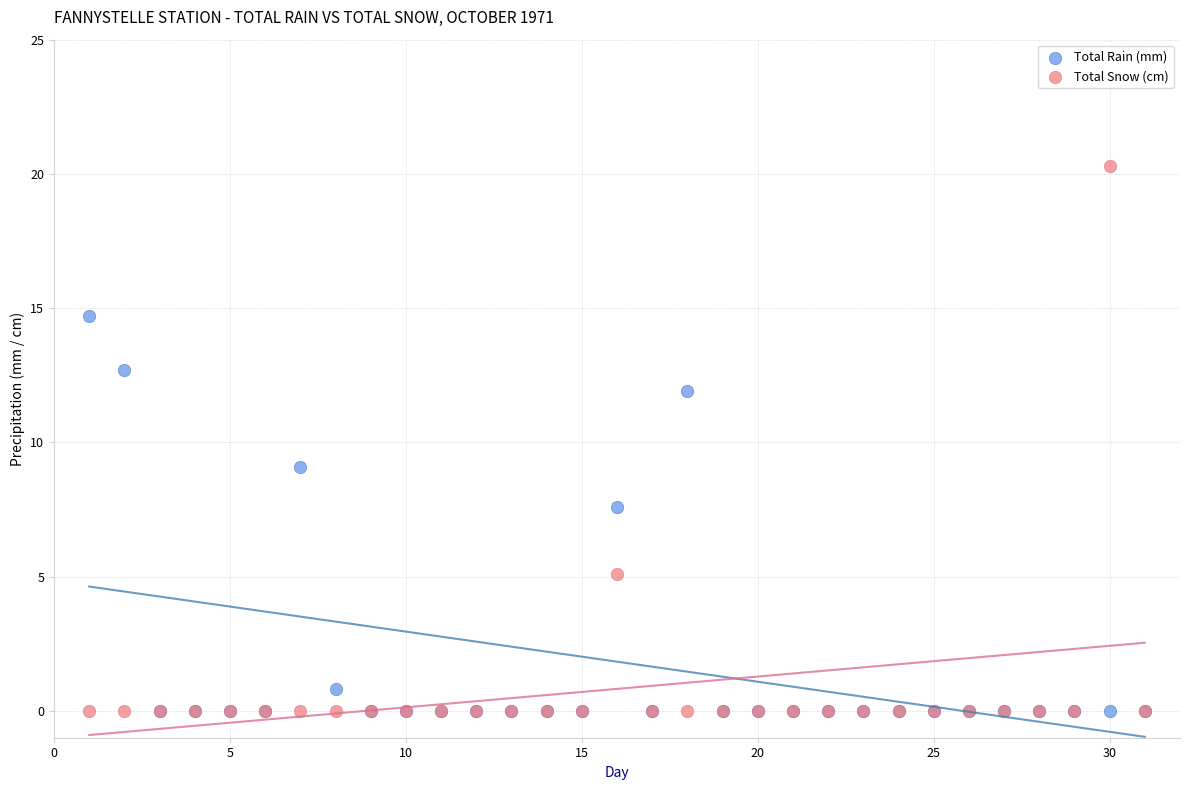

In the Total Rain (mm) series, what Y value is closest to 7?

7.6